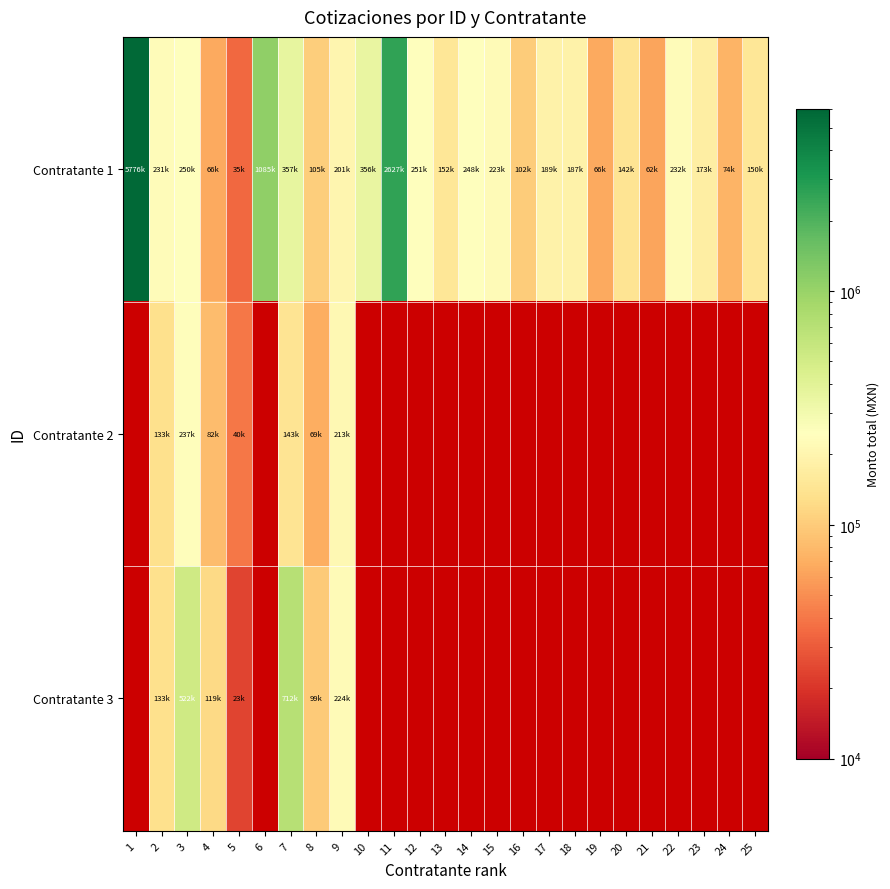

What is the maximum value shown in the chart?

5775783.8